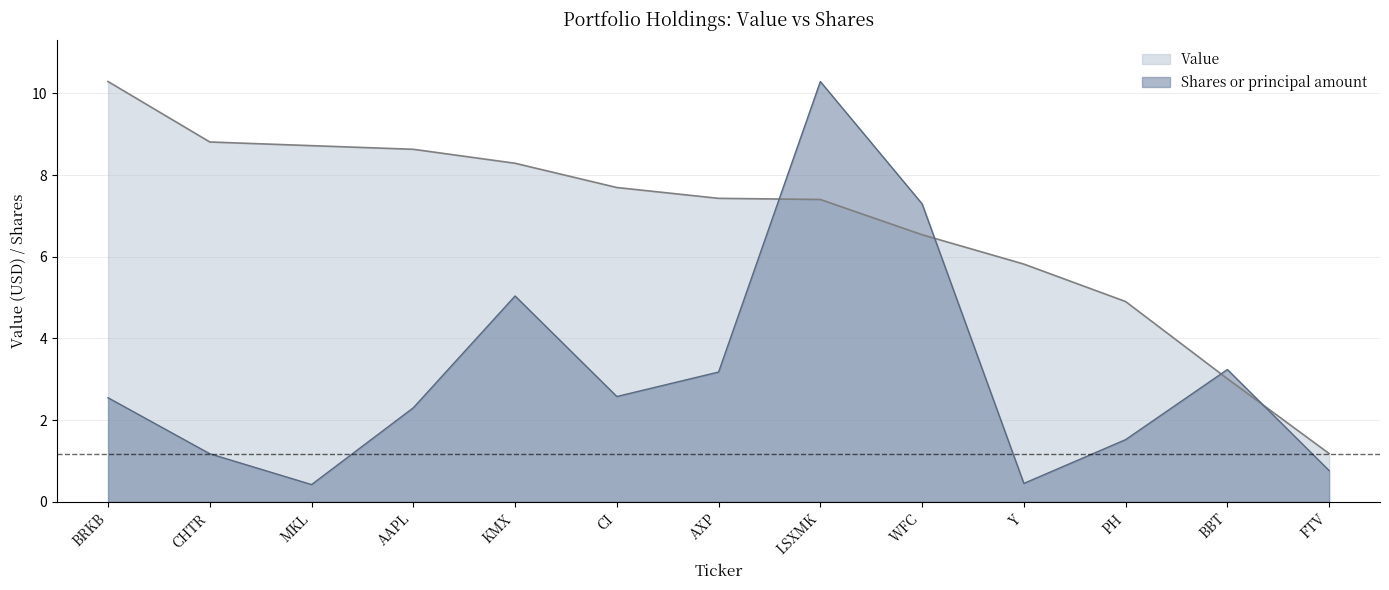

Does the chart have visible grid lines?

Yes